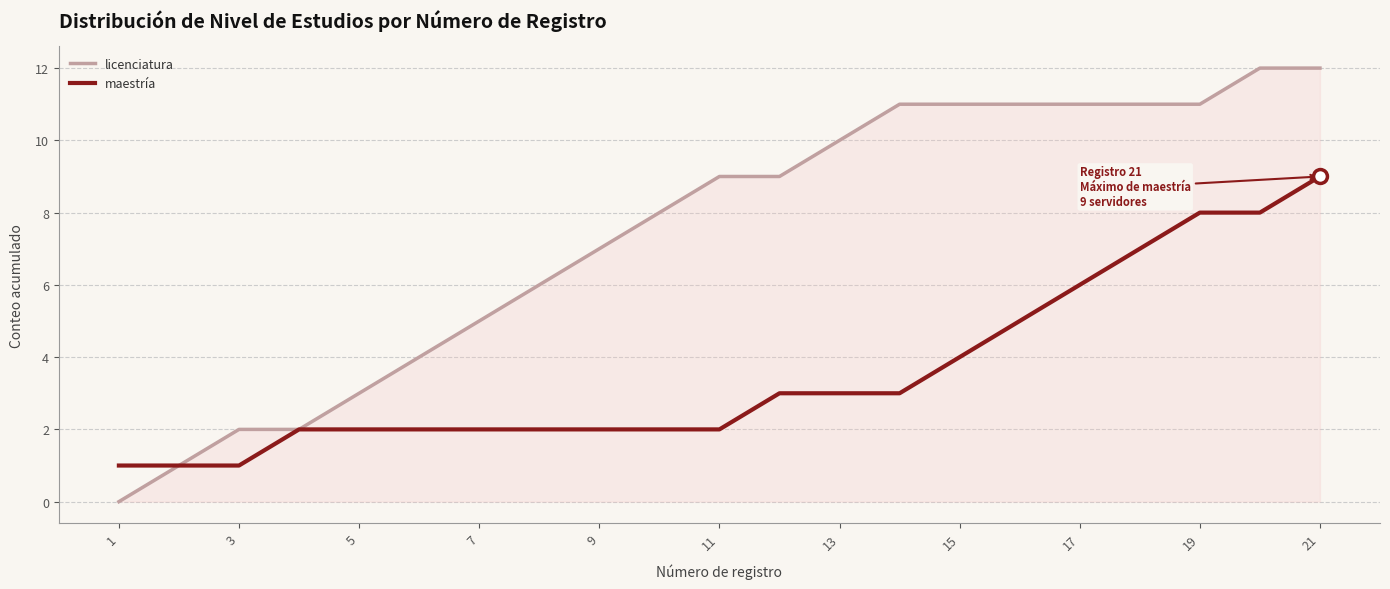

Which series has the largest total across all categories?

licenciatura